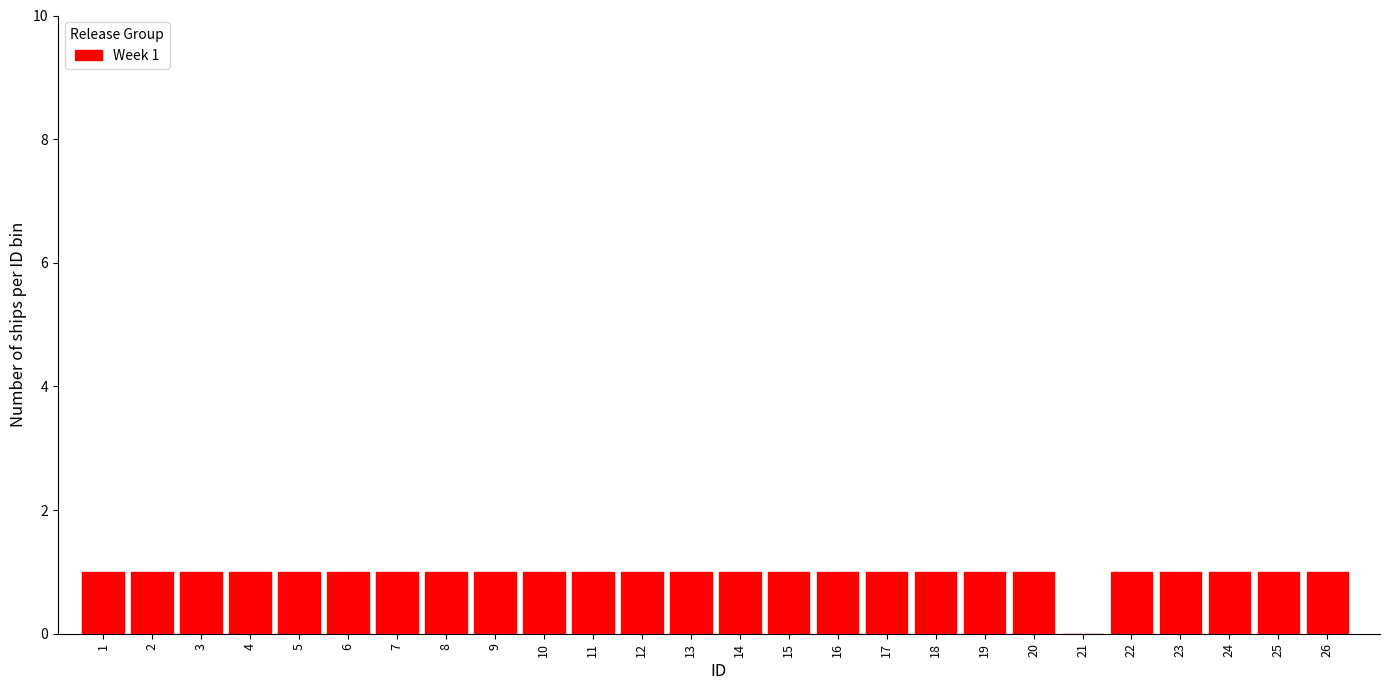

Is it true that the value at 13 is 1?

True